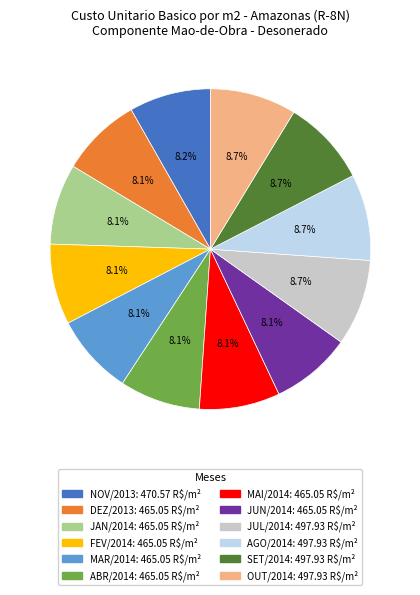

Is it true that FEV/2014 is 21% of the pie?

False